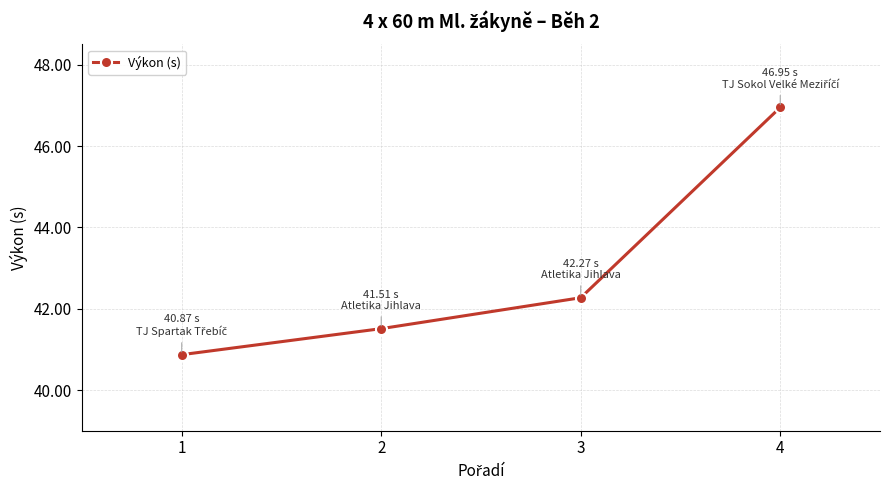

Which has a higher value, 2 or 1?

2